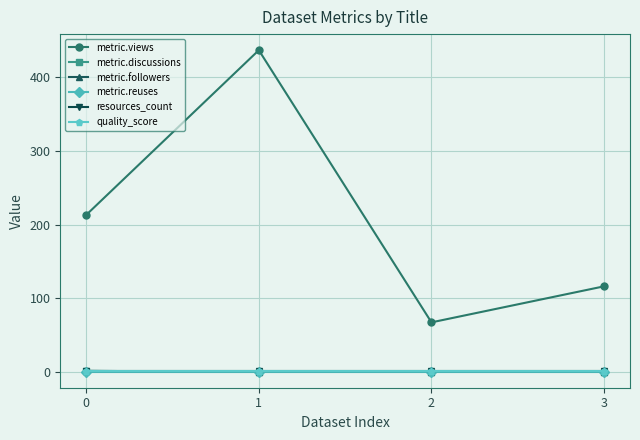

Does the chart have visible grid lines?

Yes